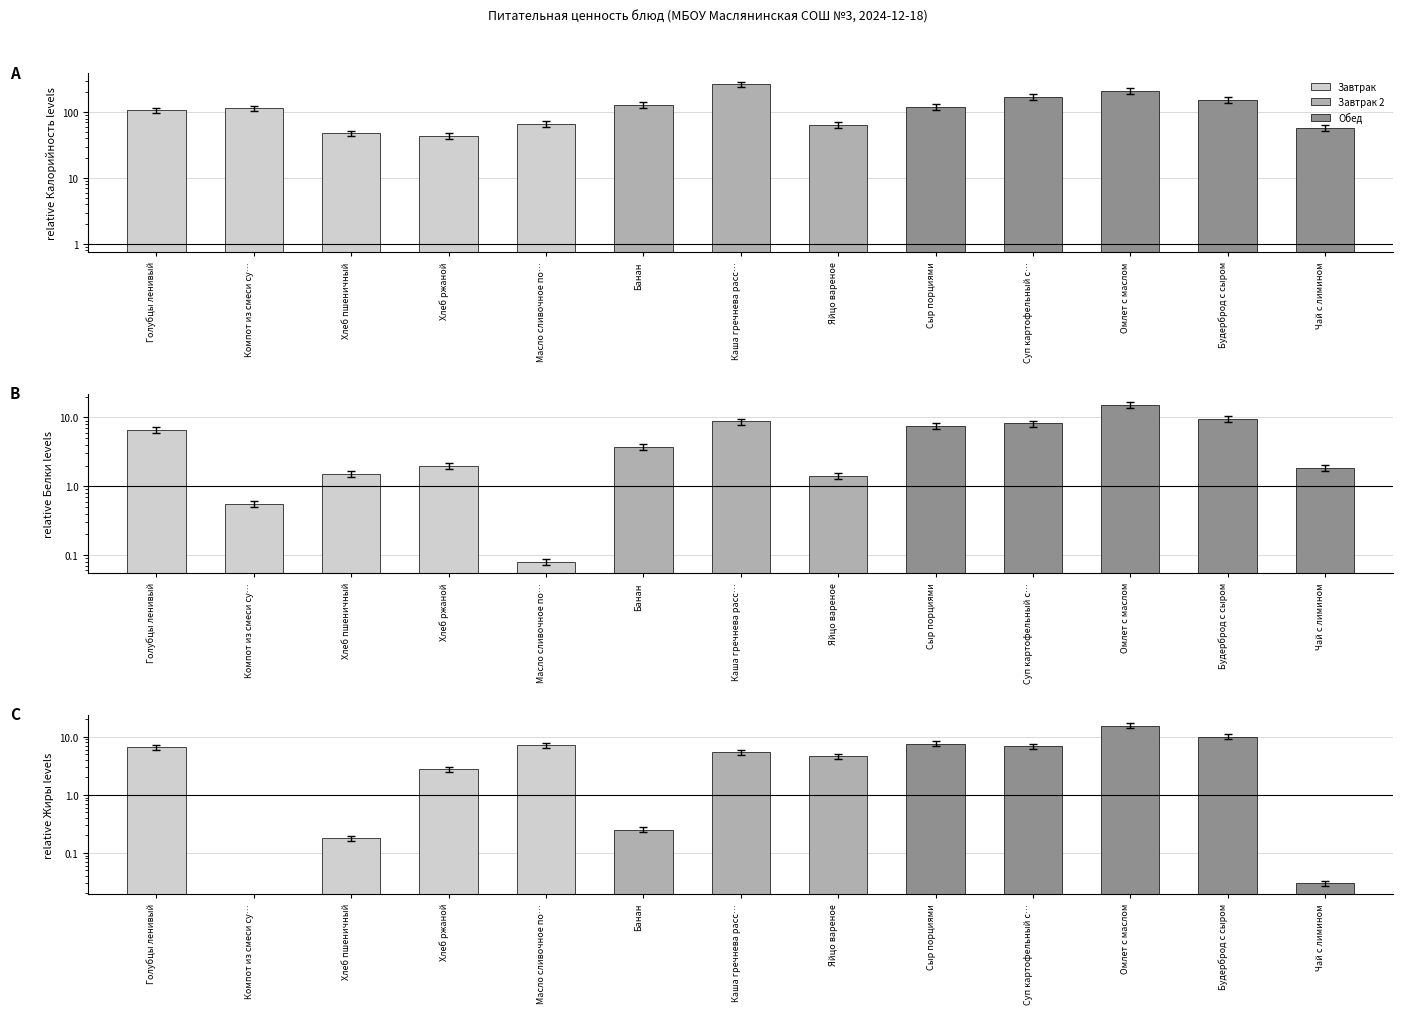

At which category is the sum across all series the highest?

Каша гречнева расс…